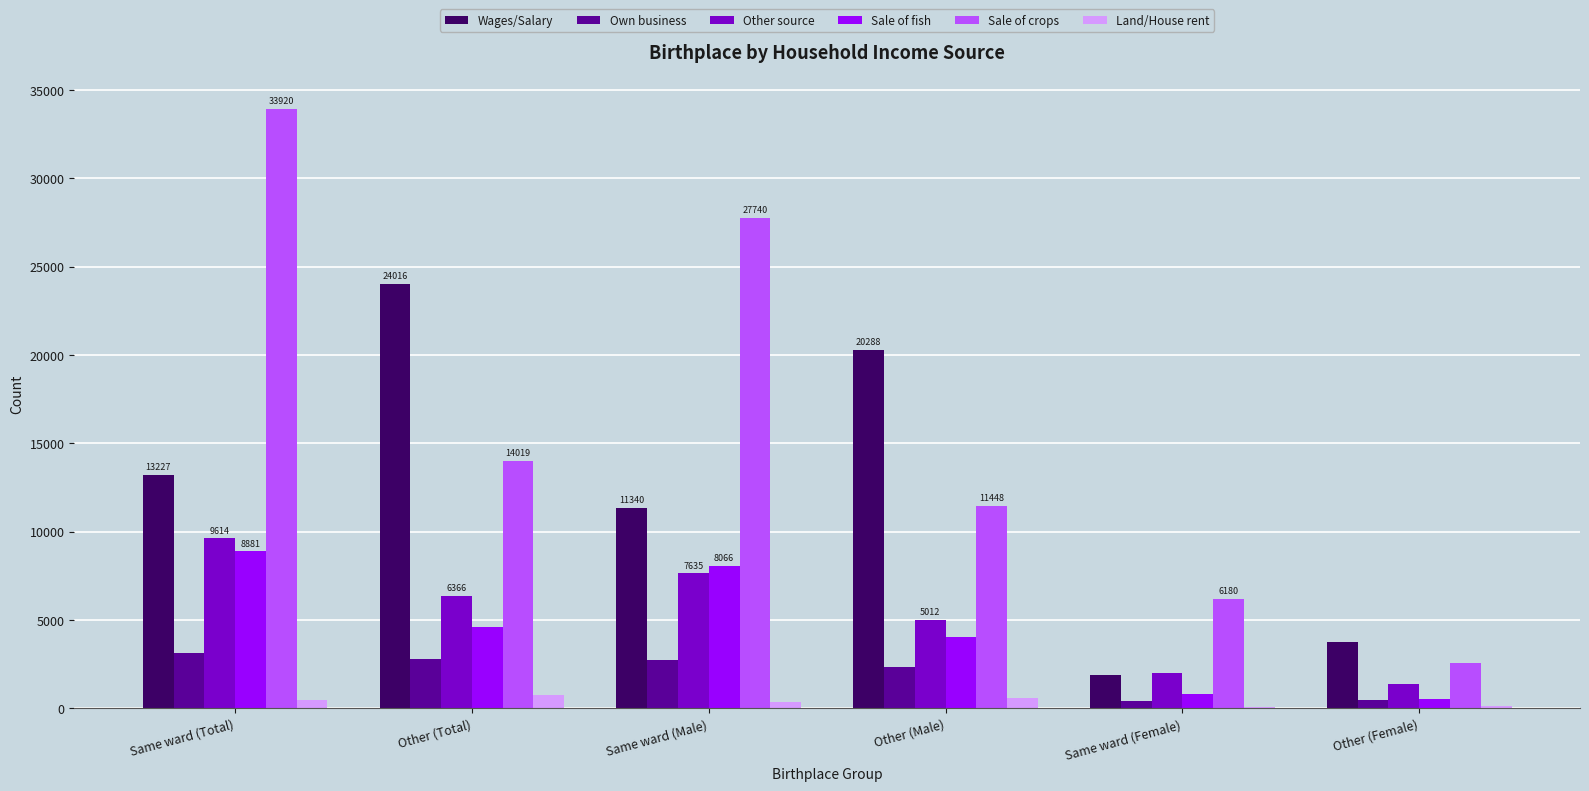

The value of Wages/Salary at Other (Male) is 36102. True or false?

False